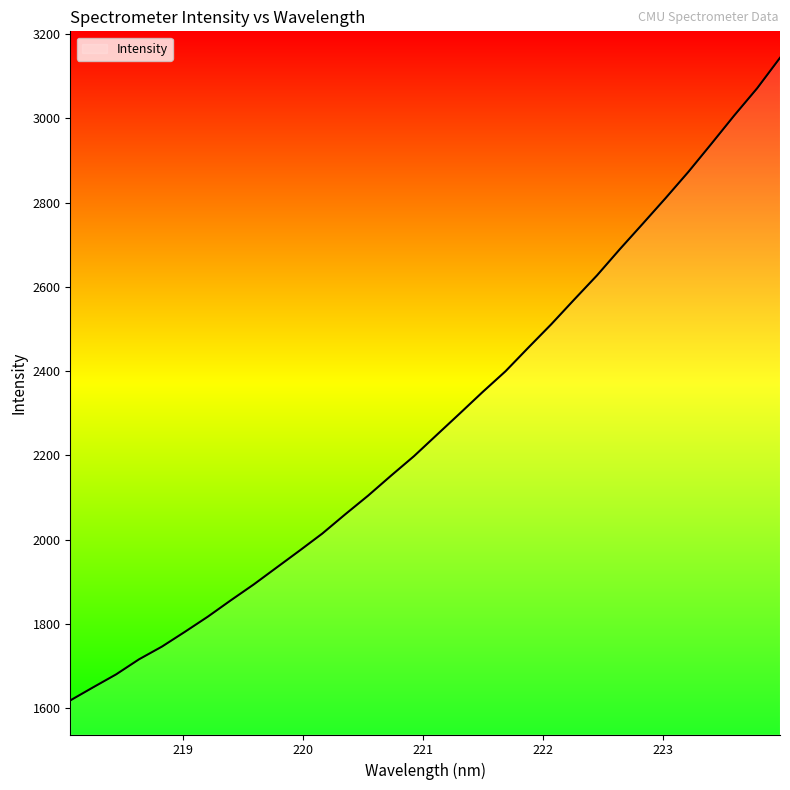

What is the difference between the maximum and minimum values?

1525.8